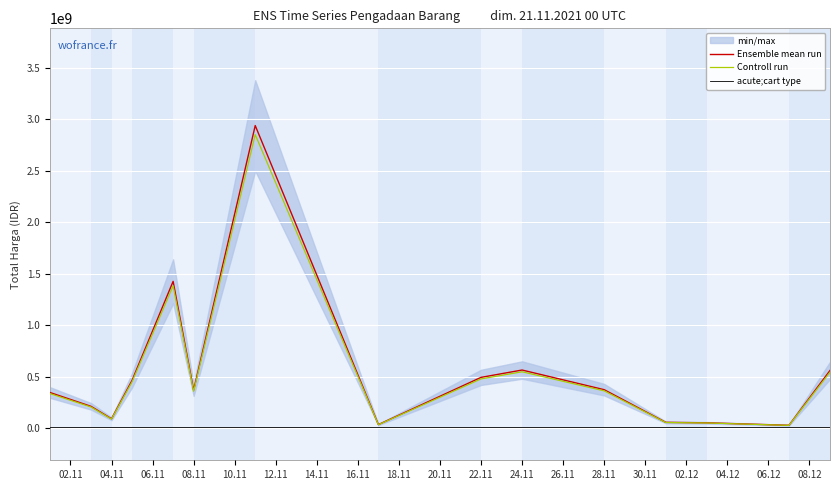

How many interior local valleys does the Controll run series have?

4